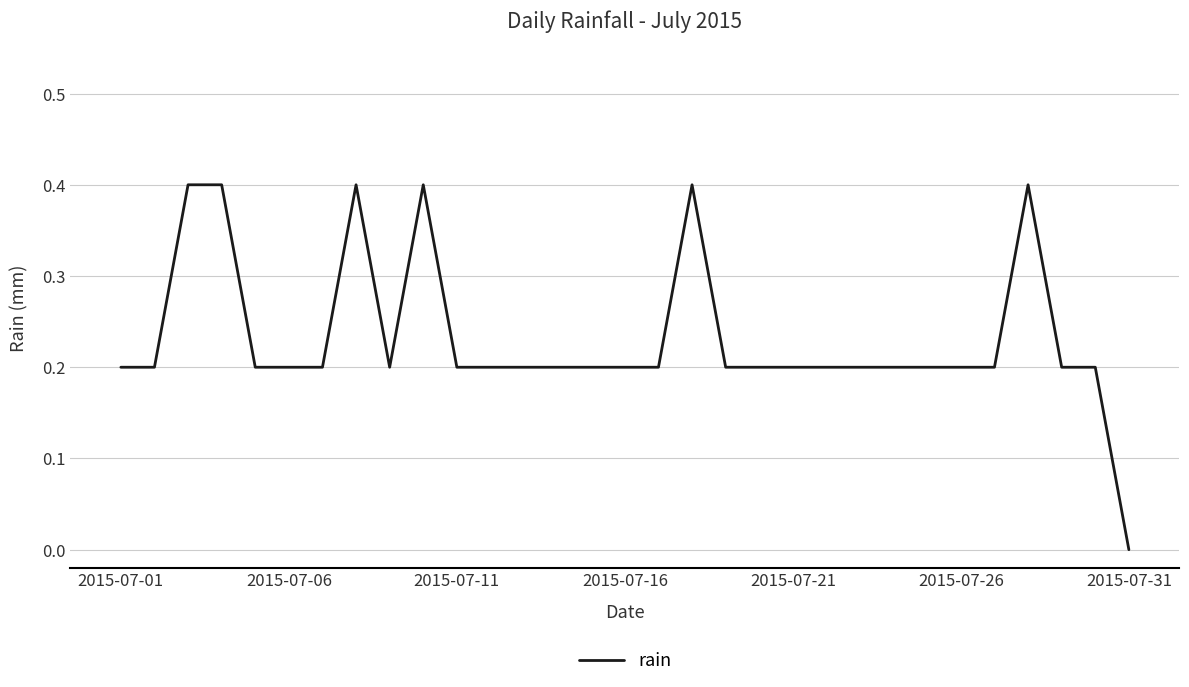

What is the difference between the maximum and minimum values?

0.4